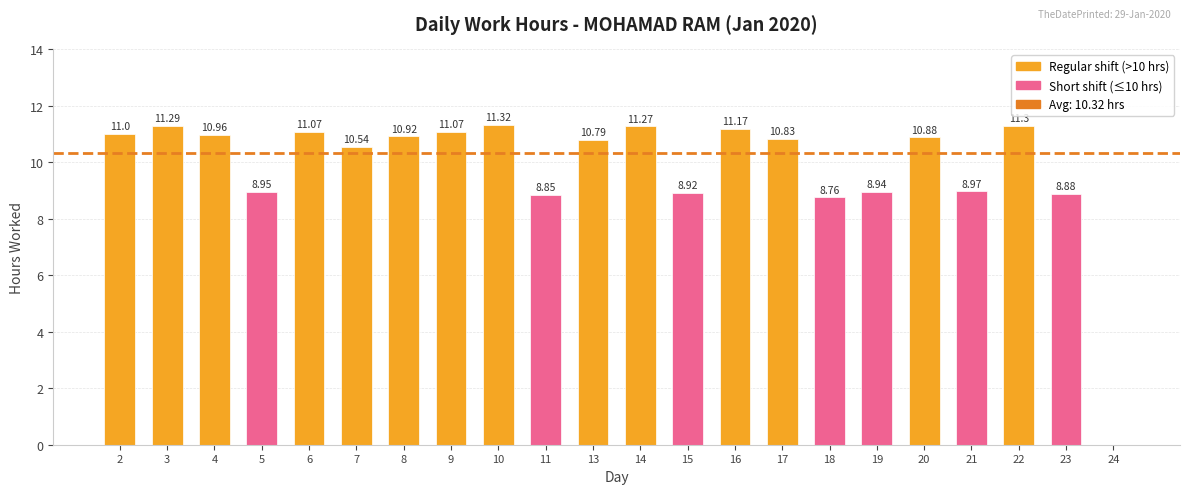

What is the change in value from 17 to 19?

-1.9